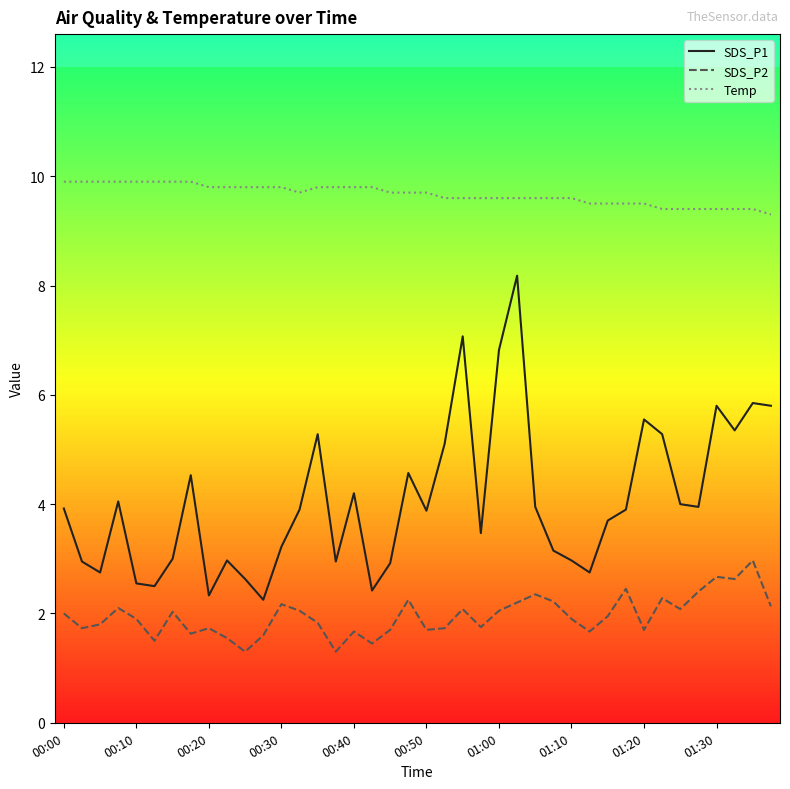

What is the lowest value of the Temp series?

9.3